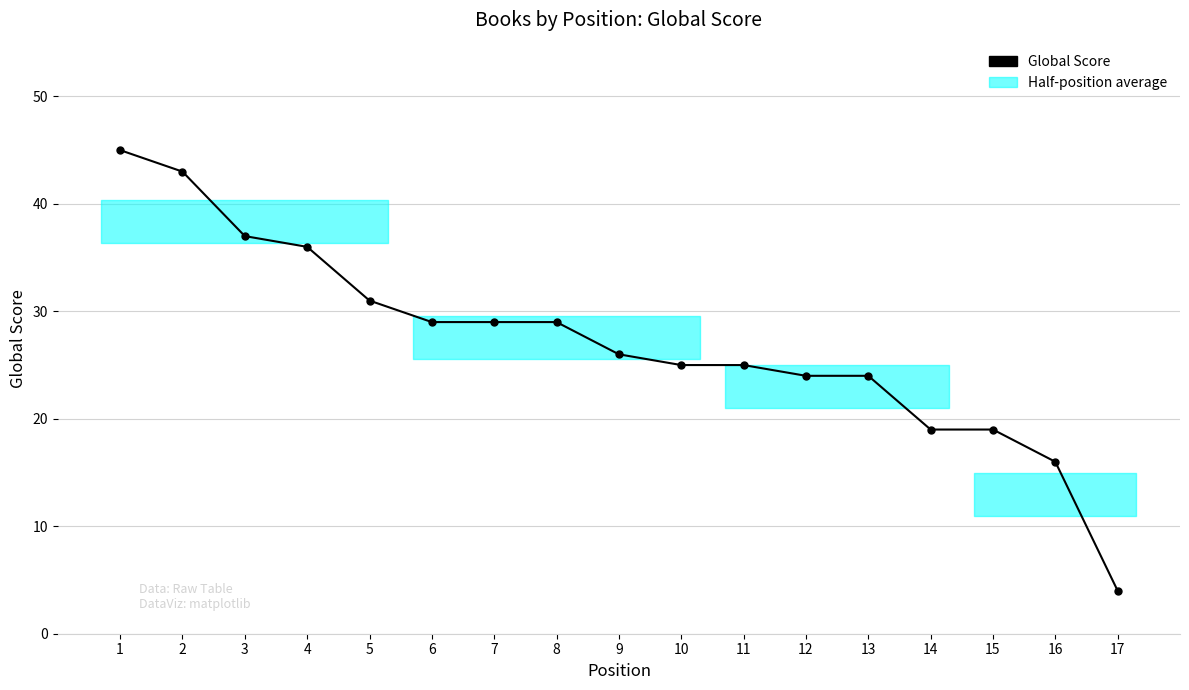

Is this an area chart (filled region under the line)?

No